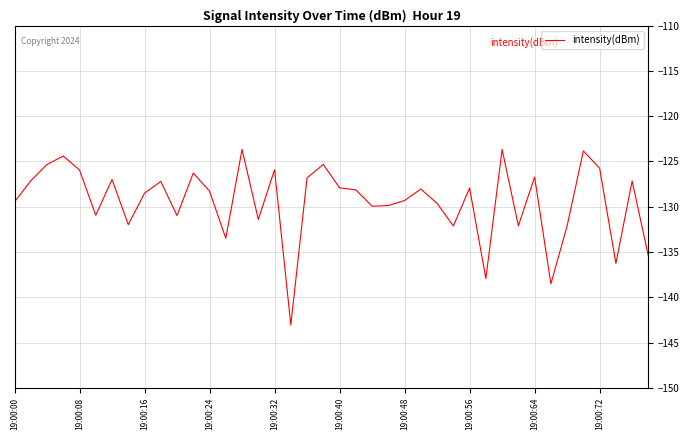

What is the average value?

-129.4